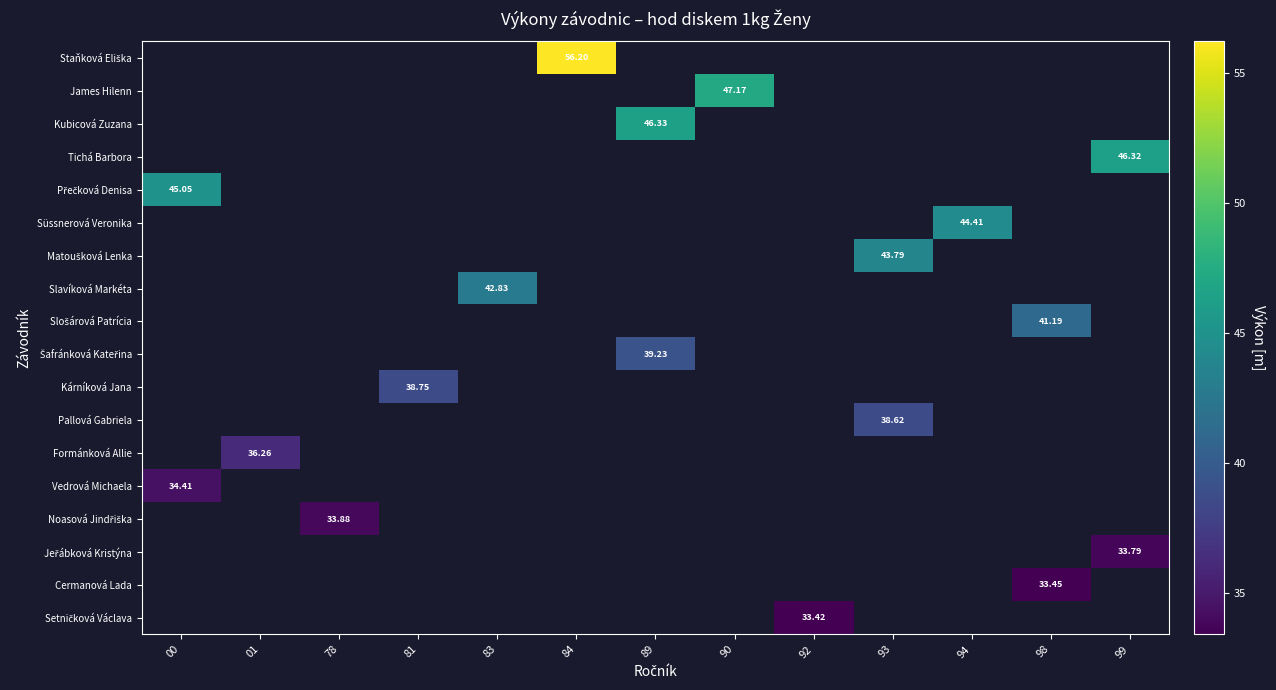

What is the minimum value shown in the chart?

33.4